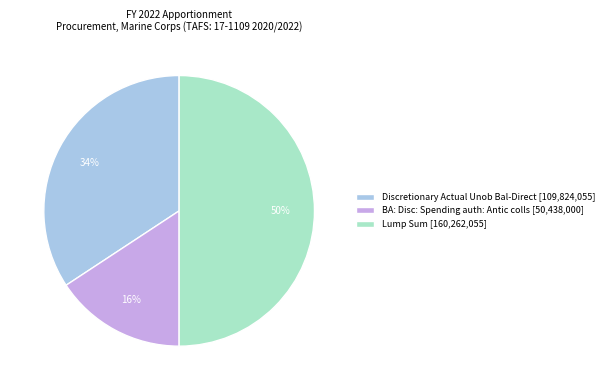

Is BA: Disc: Spending auth: Antic colls [50,438,000] the majority of the pie?

No